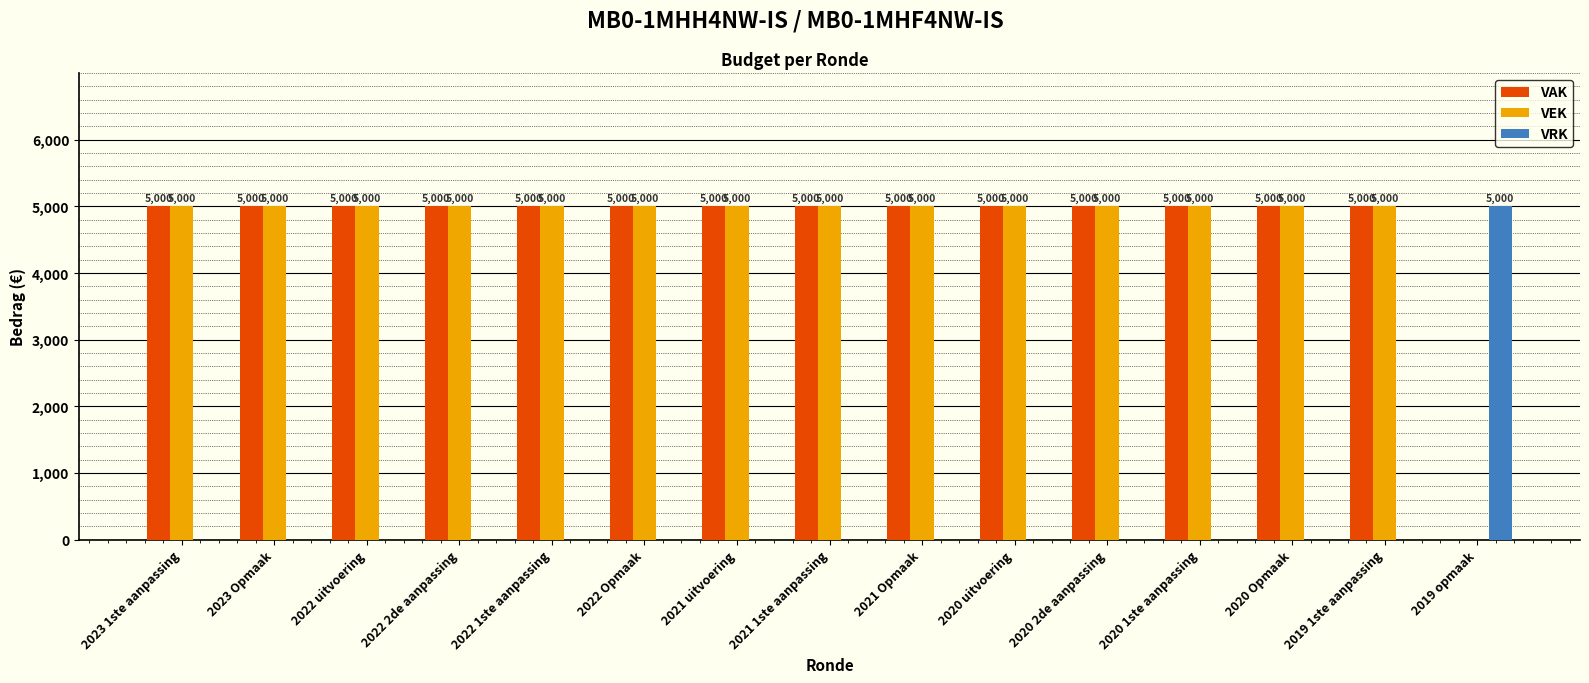

How many data points does each series have?

15